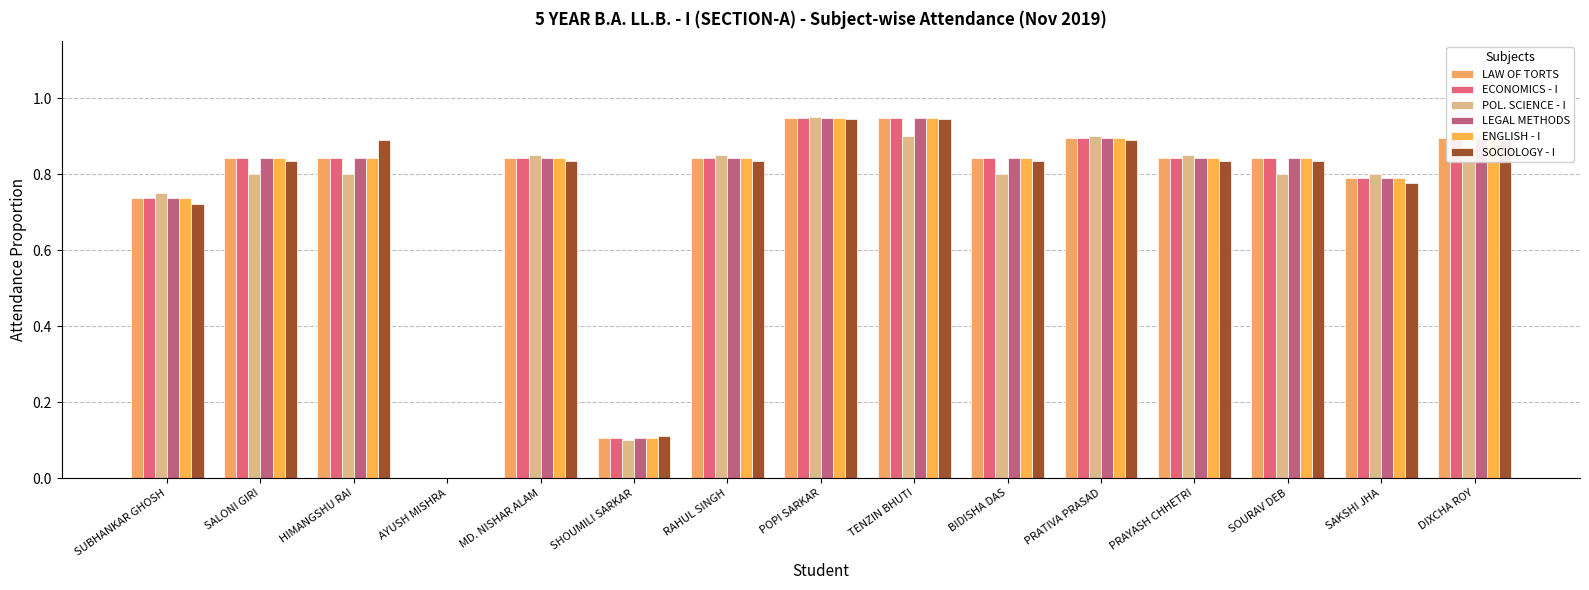

How many values in ECONOMICS - I are above zero?

14